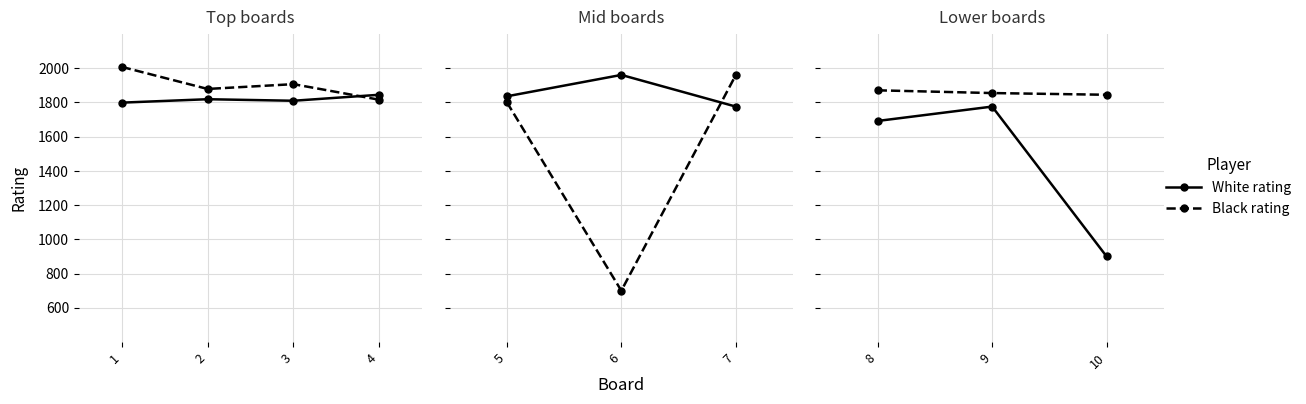

Does the chart have visible grid lines?

Yes